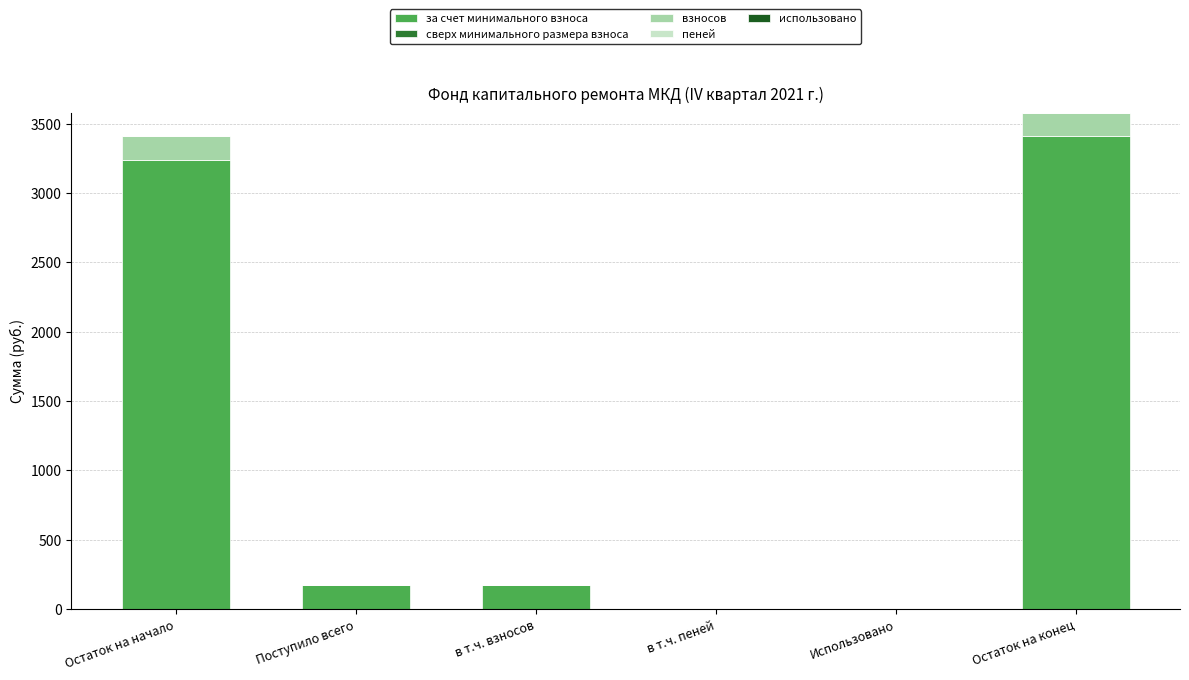

What is the highest value of the за счет минимального взноса series?

3409.0